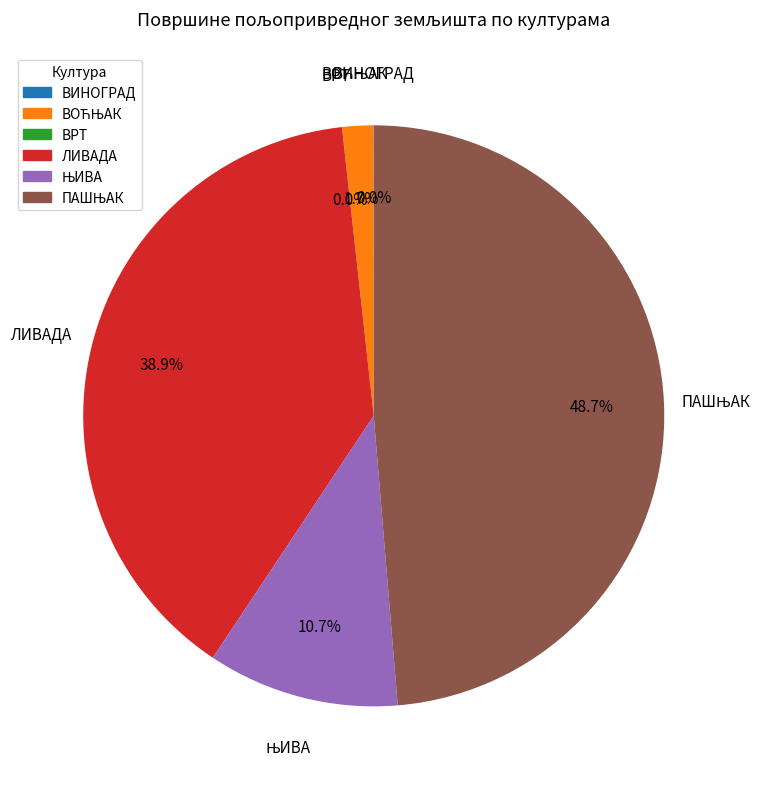

Does any single category account for the majority?

No